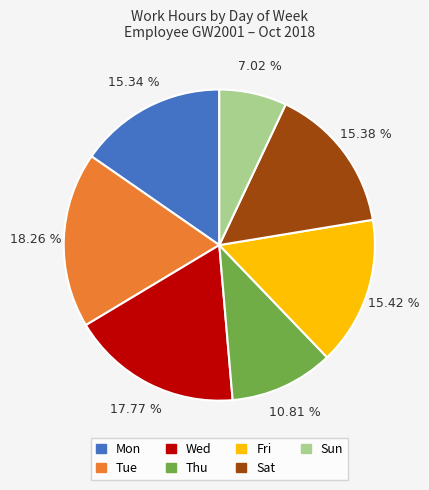

To the nearest percent, what is the difference between the largest and smallest slice percentages?

11%